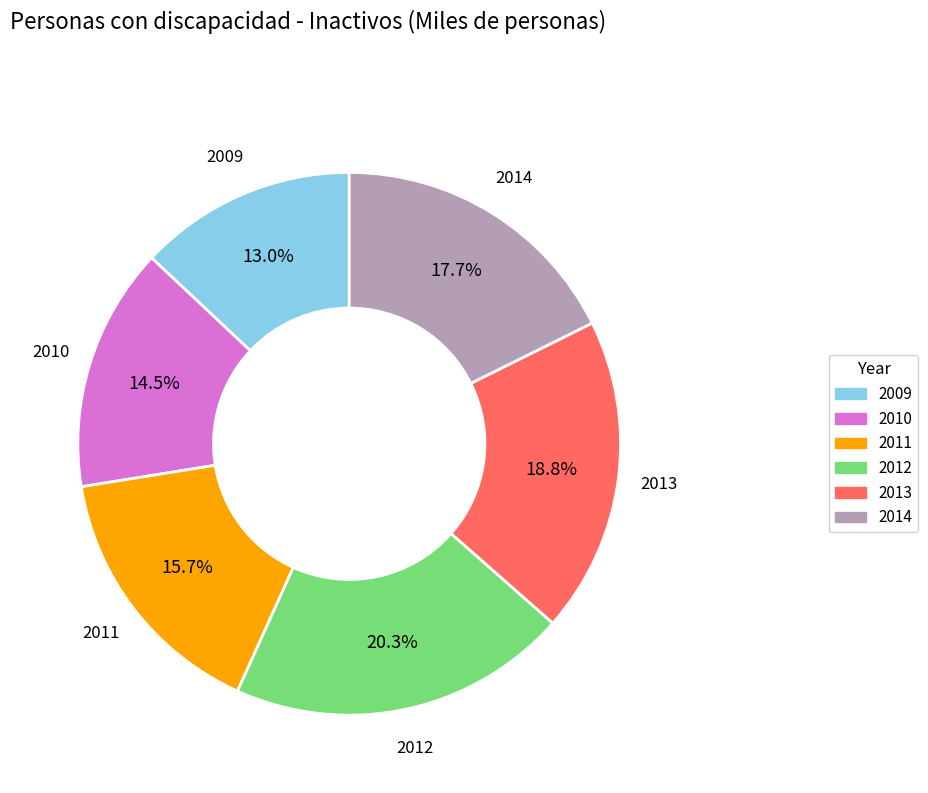

Rank the categories by value from highest to lowest.

2012, 2013, 2014, 2011, 2010, 2009